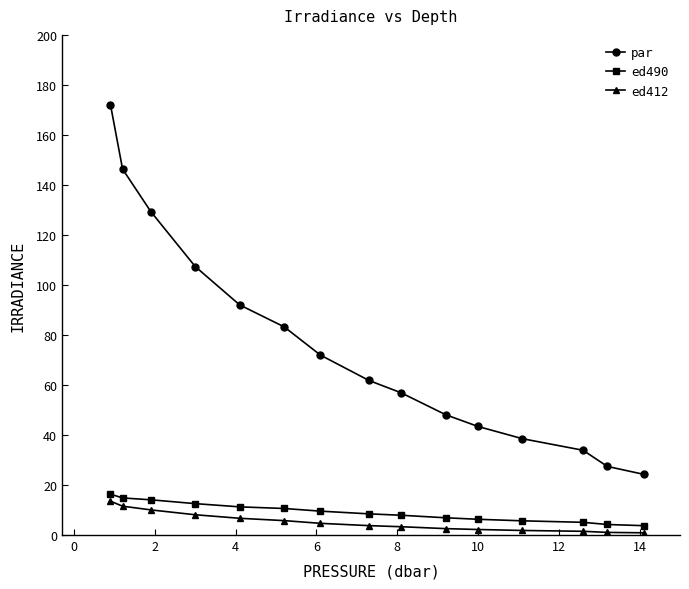

What is the sum of all ed490 values?

137.5